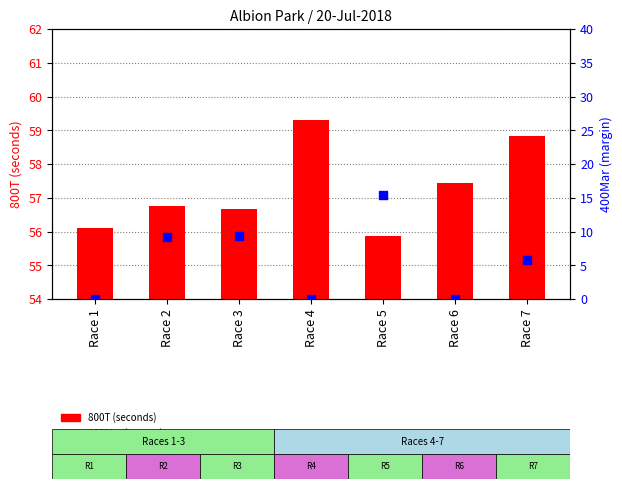

Which series has the largest total across all categories?

800T (seconds)